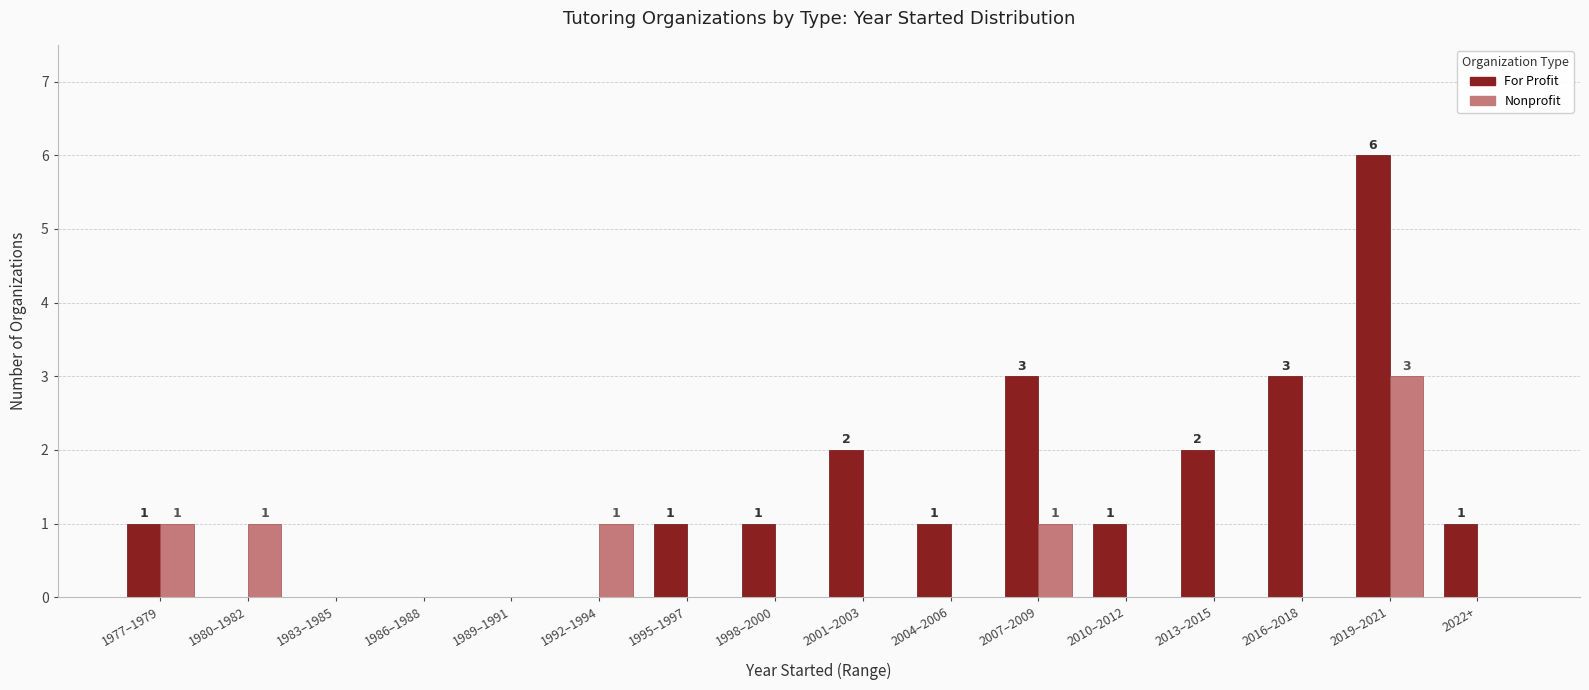

Which series changed the most between 1980–1982 and 1989–1991?

Nonprofit